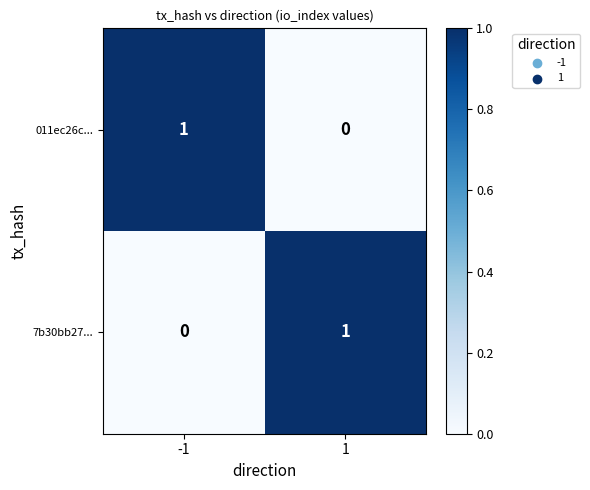

Rank the series at -1 from highest to lowest value.

011ec26c..., 7b30bb27...